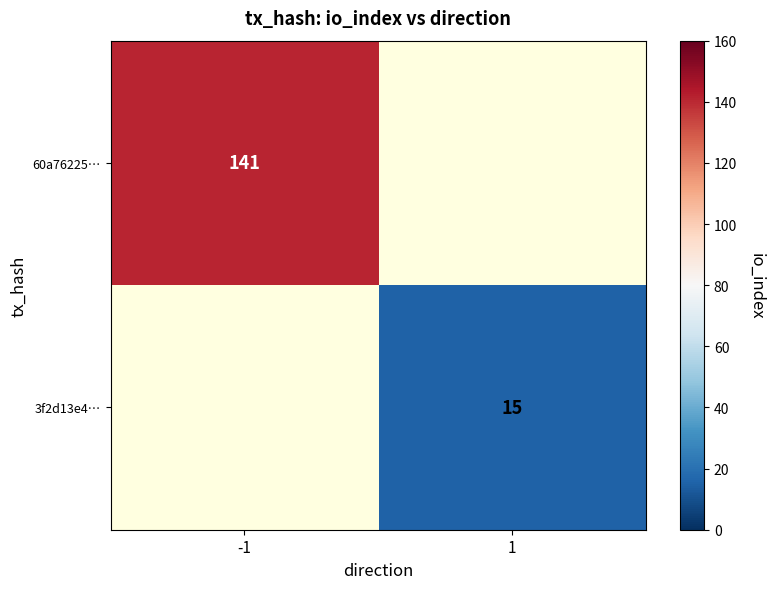

True or false: 3f2d13e4… has a value of 15 at 1.

True